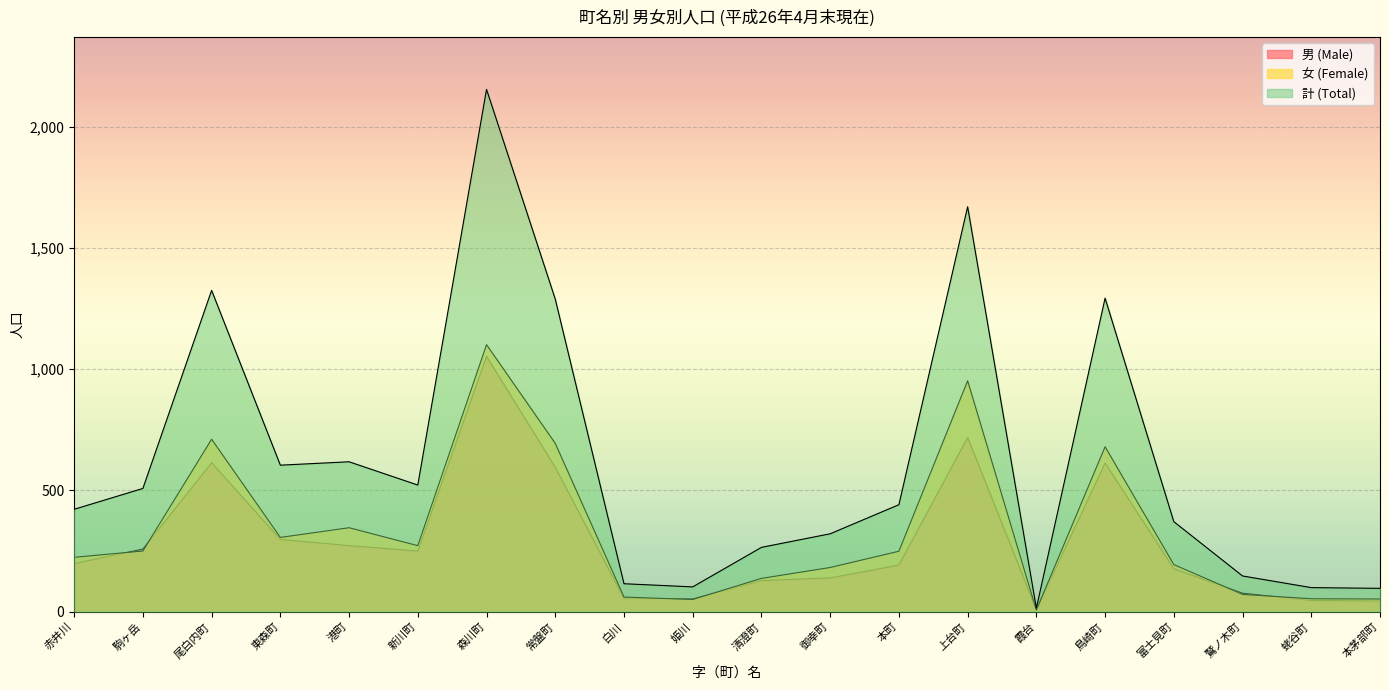

Does the chart display data point markers on the line(s)?

No